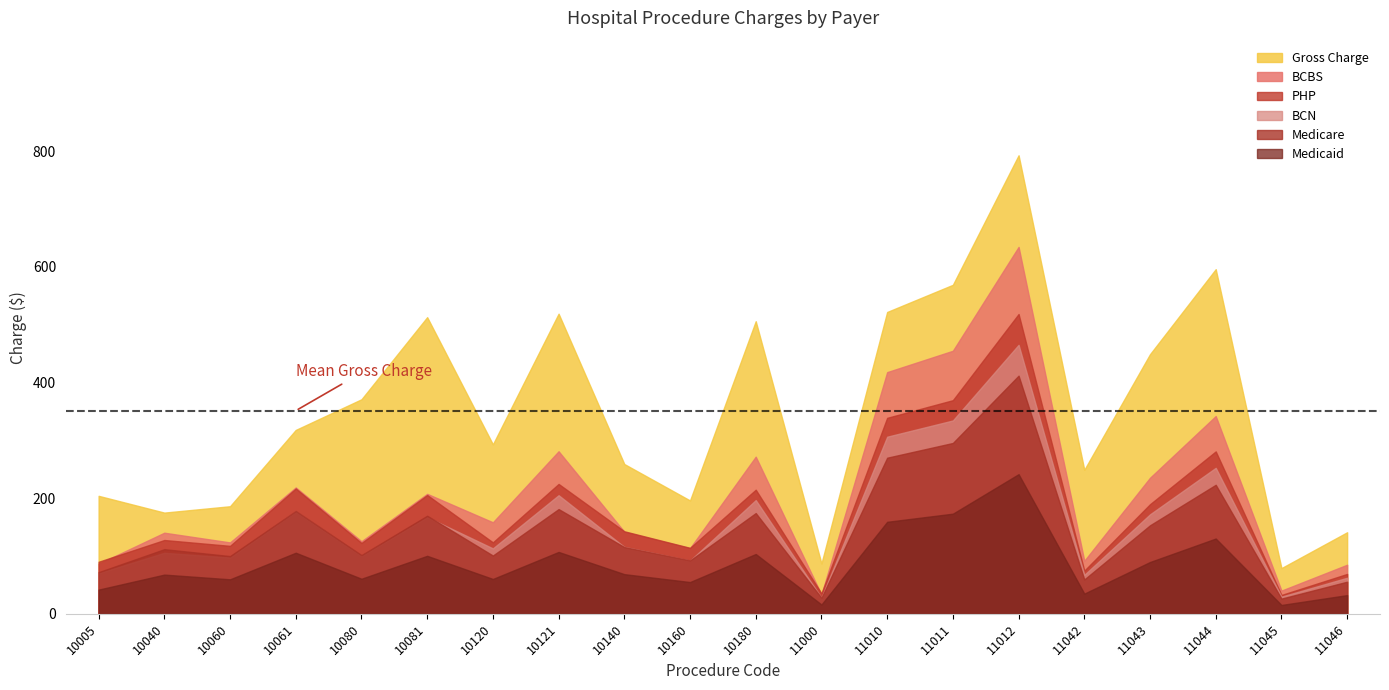

What is the minimum value shown in the chart?

15.2